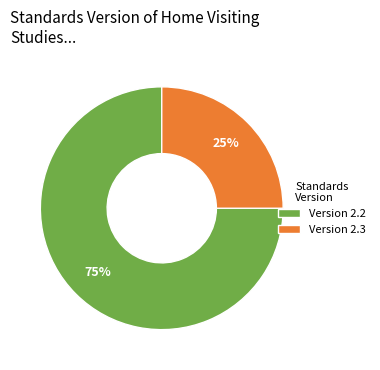

To the nearest percent, what portion does Version 2.2 represent?

75%